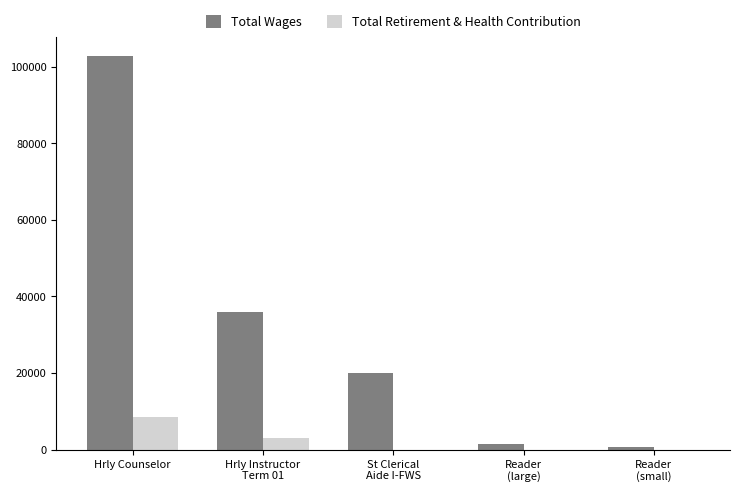

Reading left to right, extract all data points from this chart.

Total Wages: 102753	35815	20058	1416	672
Total Retirement & Health Contribution: 8477	2955	0	0	0